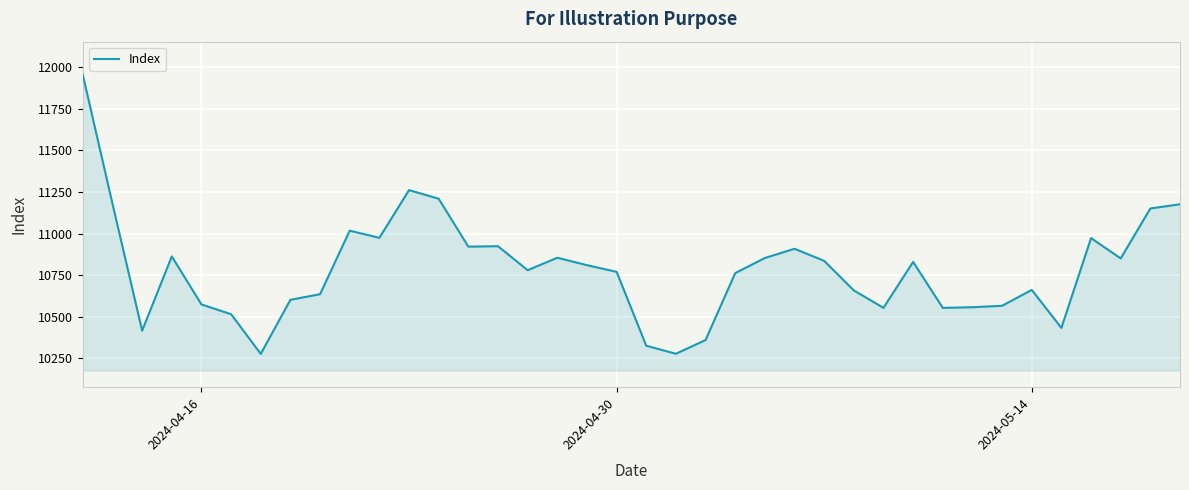

How many lines are shown in the chart?

1